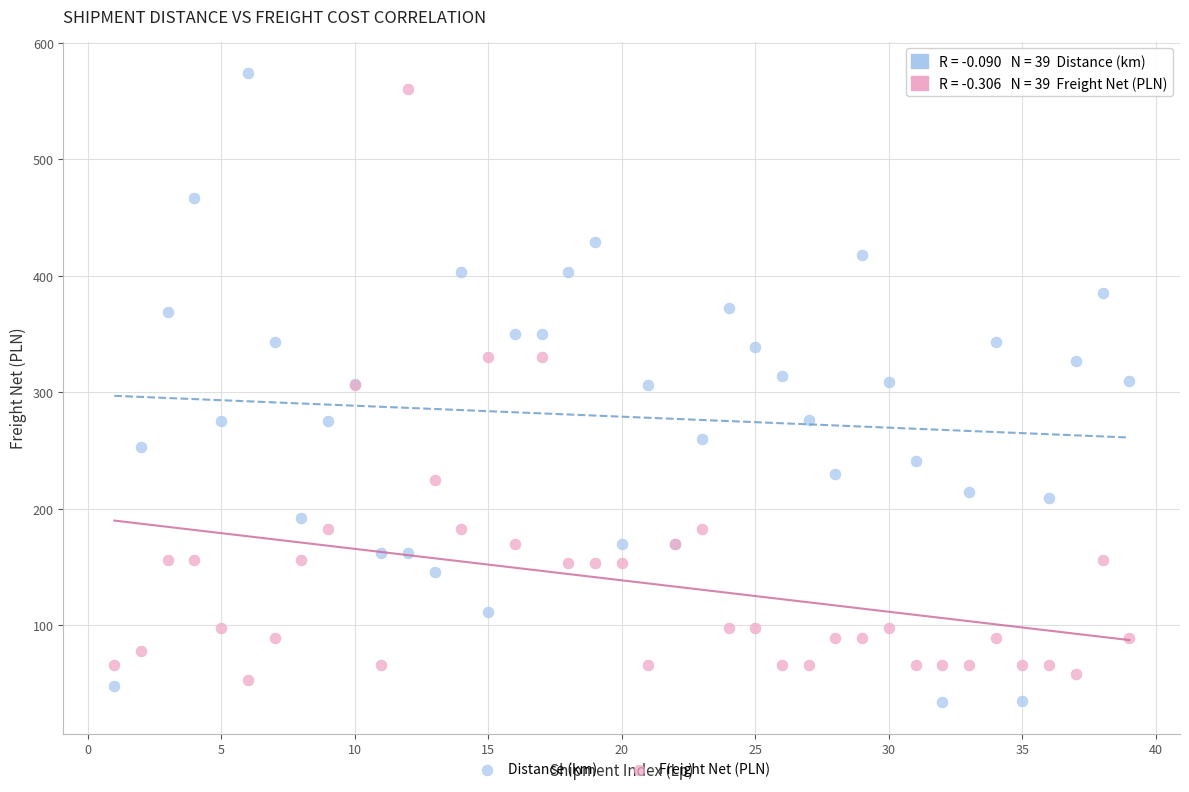

What is the X range (max minus min) for the scatter plot?

38.0